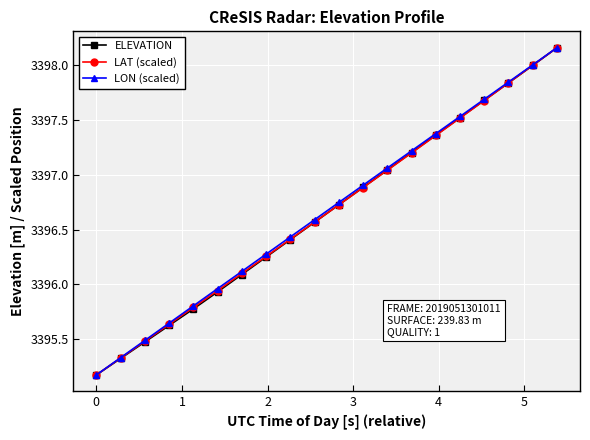

True or false: ELEVATION has more than 2 points higher than both neighbors.

False